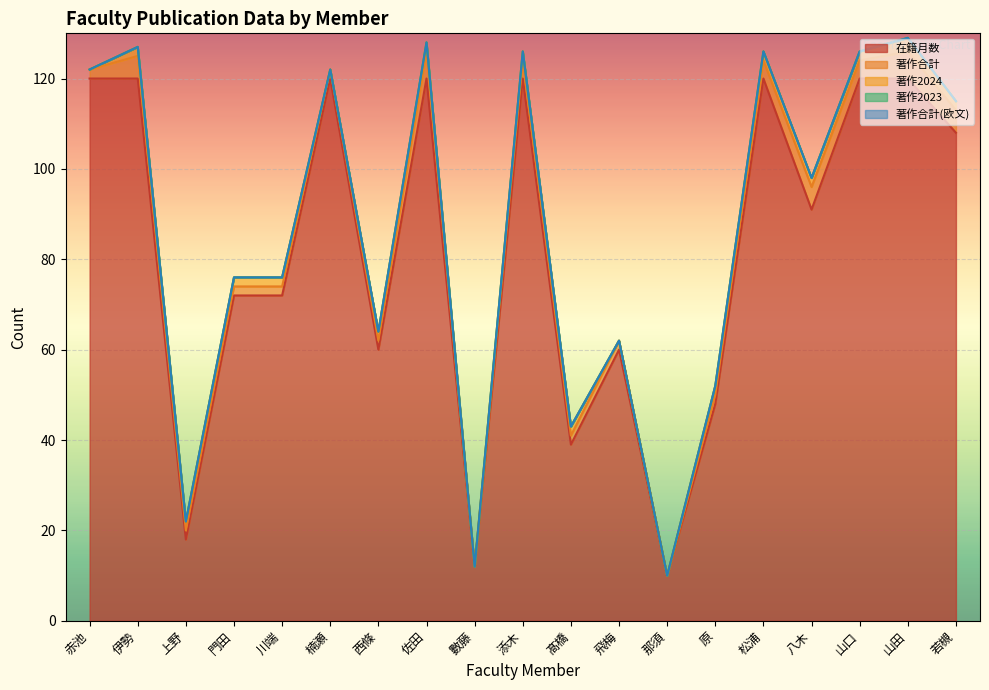

What position from the left is 山田?

18